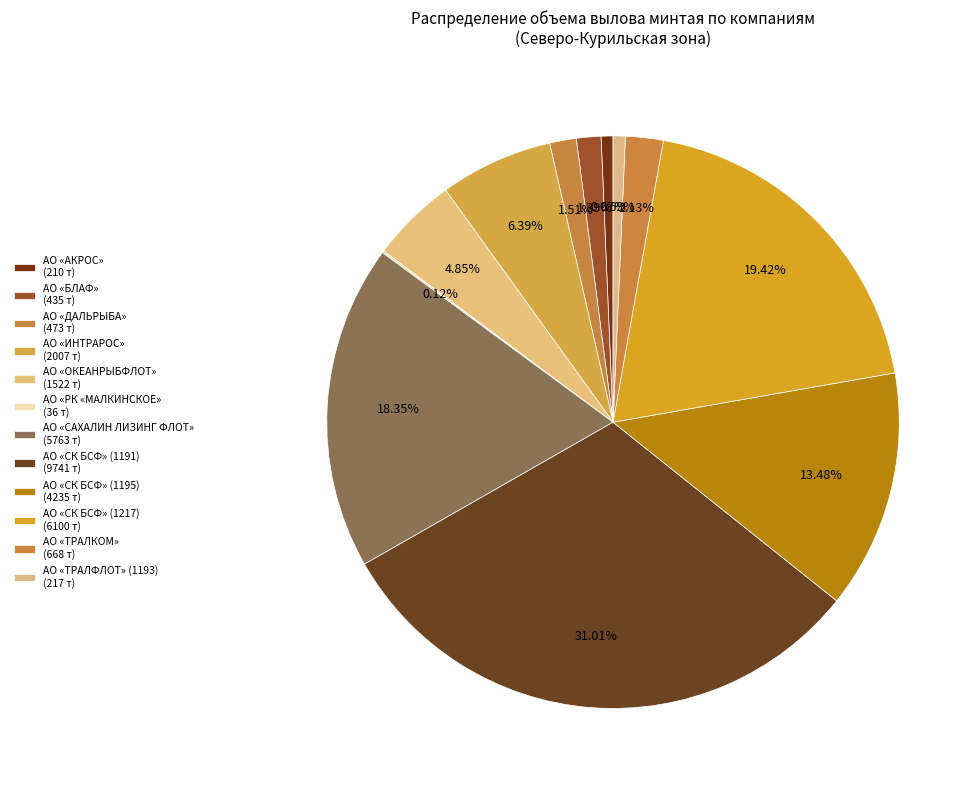

What is the change in value from АО «БЛАФ» to АО «СК БСФ» (1195)?

+3799.8